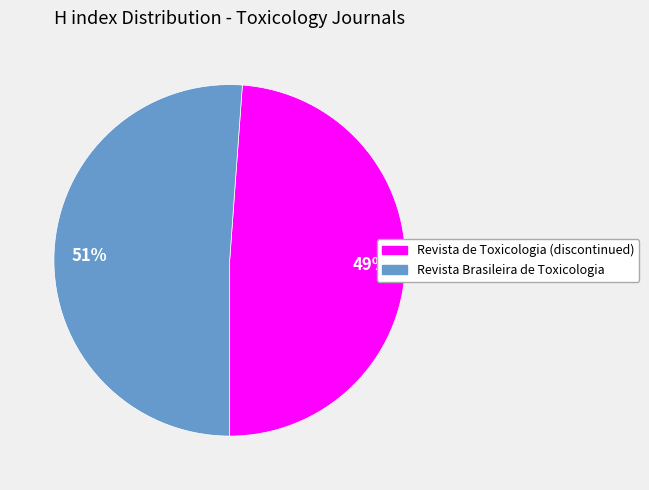

To the nearest percent, what is the average slice percentage?

50%